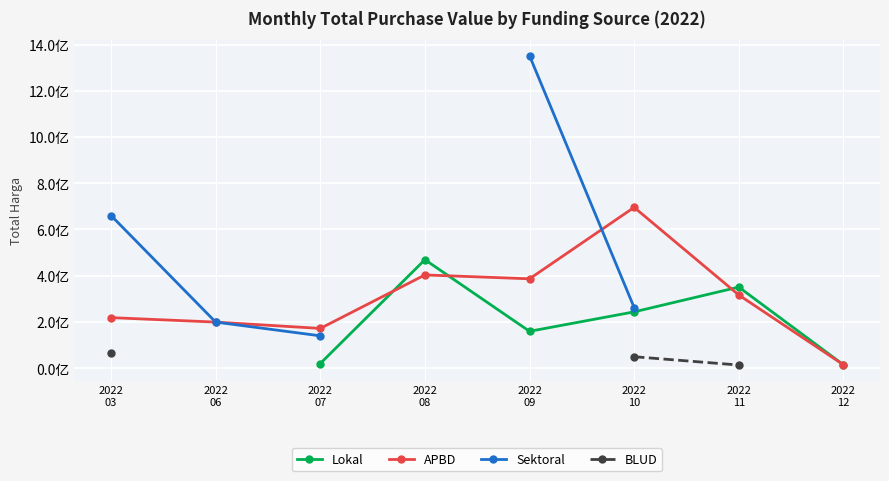

What is the difference between the Lokal values at 2022
07 and 2022
08?

449265000.0